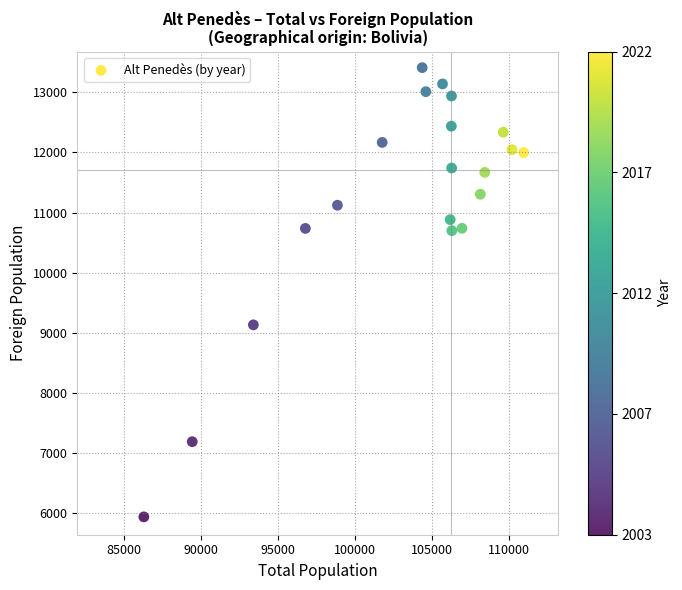

What Y value in the scatter plot is closest to 9674?

9132